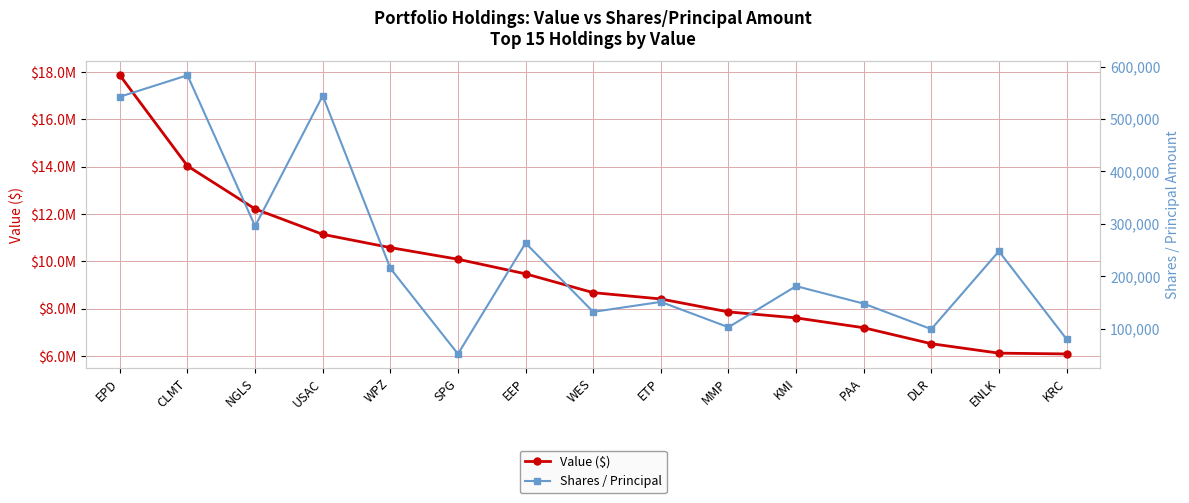

Which series has the largest range (max minus min)?

Value ($)